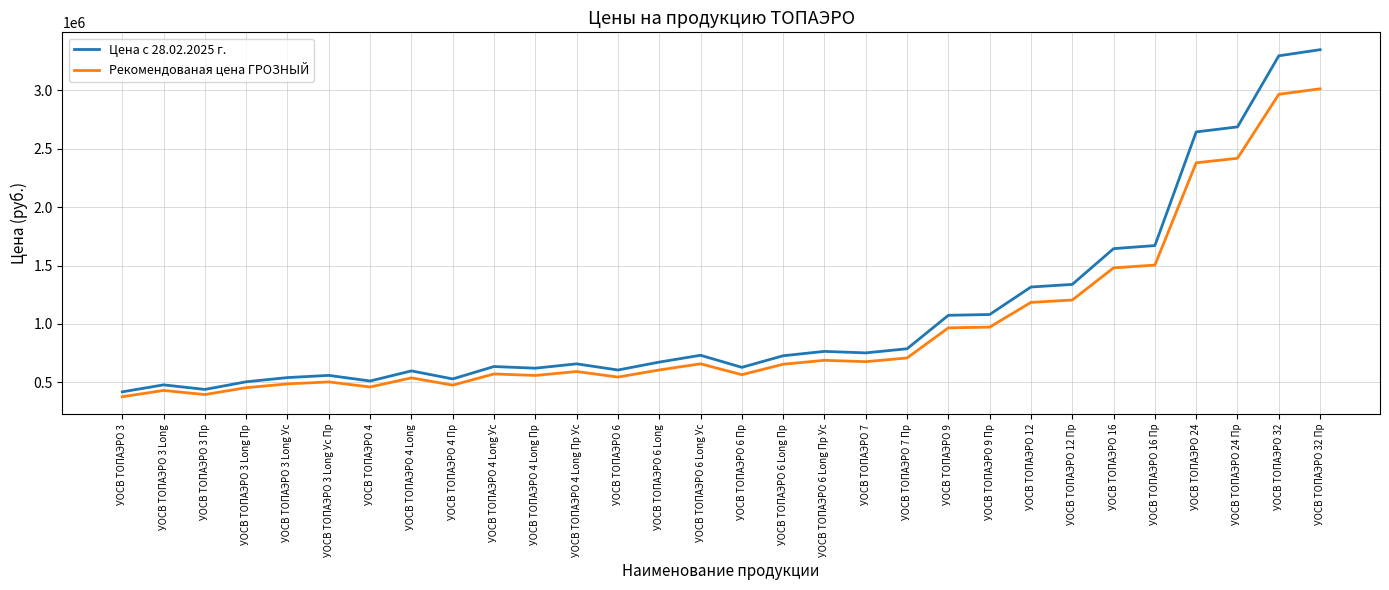

What is the average value of the Рекомендованая цена ГРОЗНЫЙ series?

968250